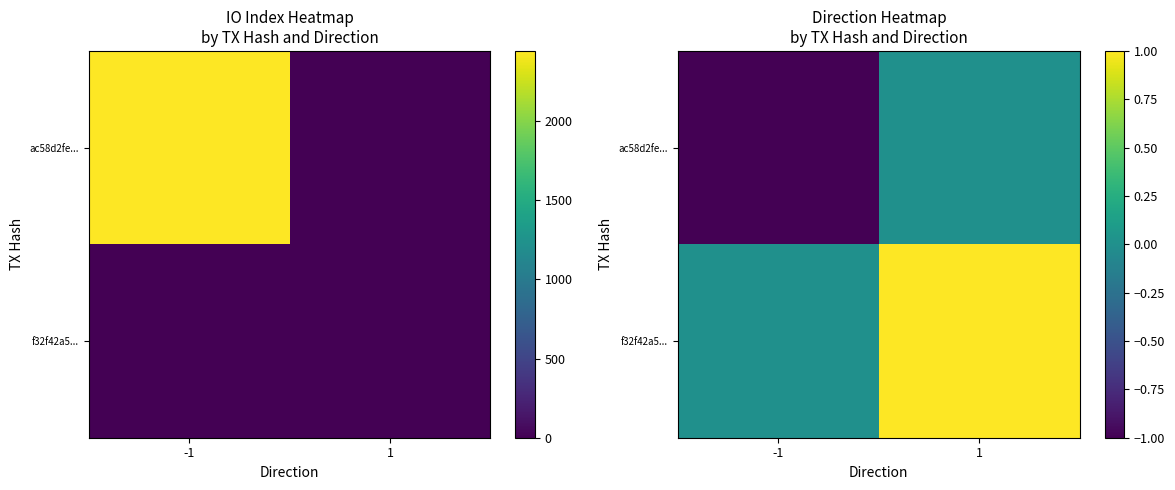

True or false: ac58d2fe... has a value of -2 at -1.

False